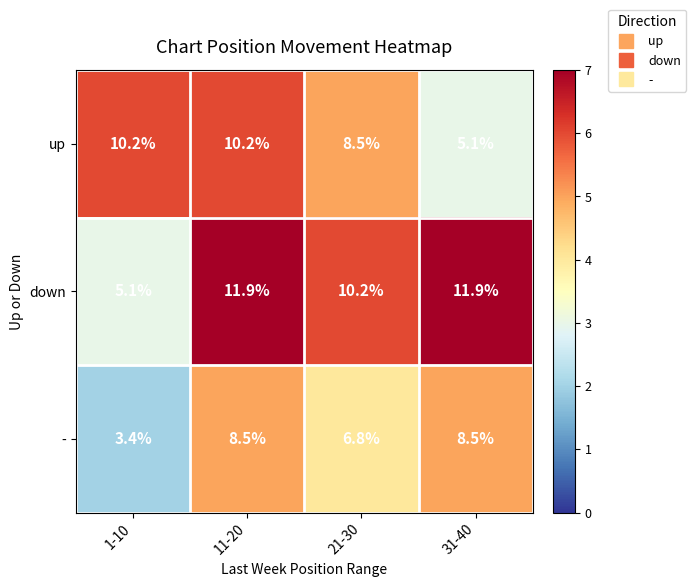

What is the difference between the maximum and second lowest values in the up series?

1.7